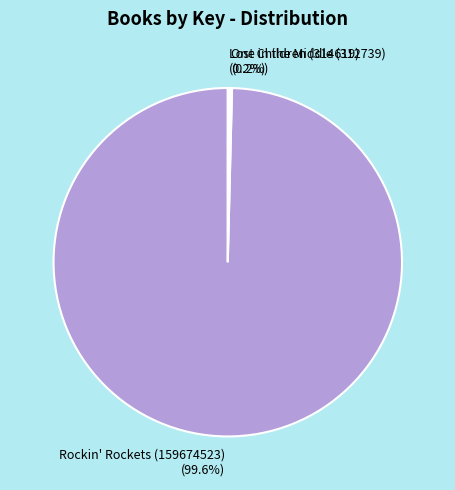

Which slice is the largest?

Rockin' Rockets (159674523)